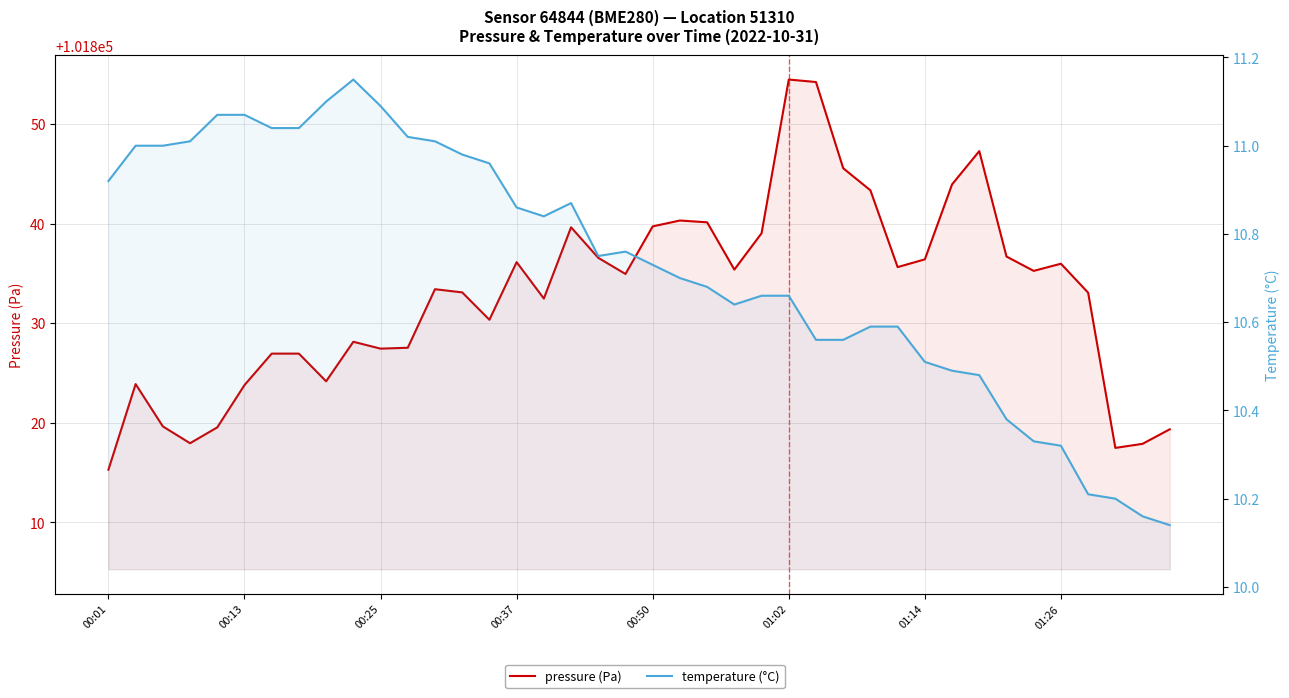

What is the difference between the maximum and minimum values in the pressure (Pa) series?

39.2